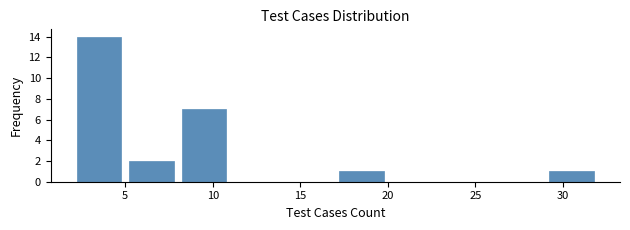

What is the height of the bar covering 5 to 8 on the x-axis? The values are not printed on the chart, so give them approximately, as read against the axis.

2